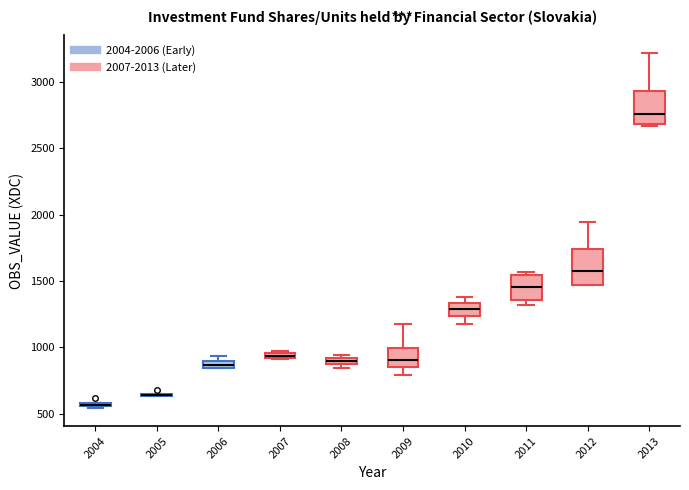

Where is the upper edge of the box at x = 2004 on the y-axis? The values are not printed on the chart, so give them approximately, as read against the axis.

600